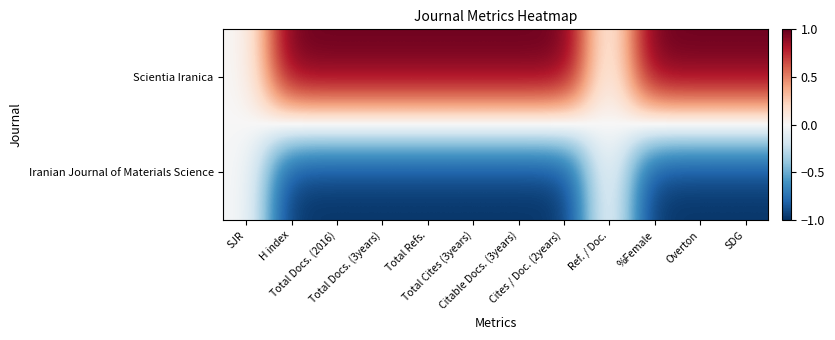

What is the spread (max minus min) of values at H index?

2